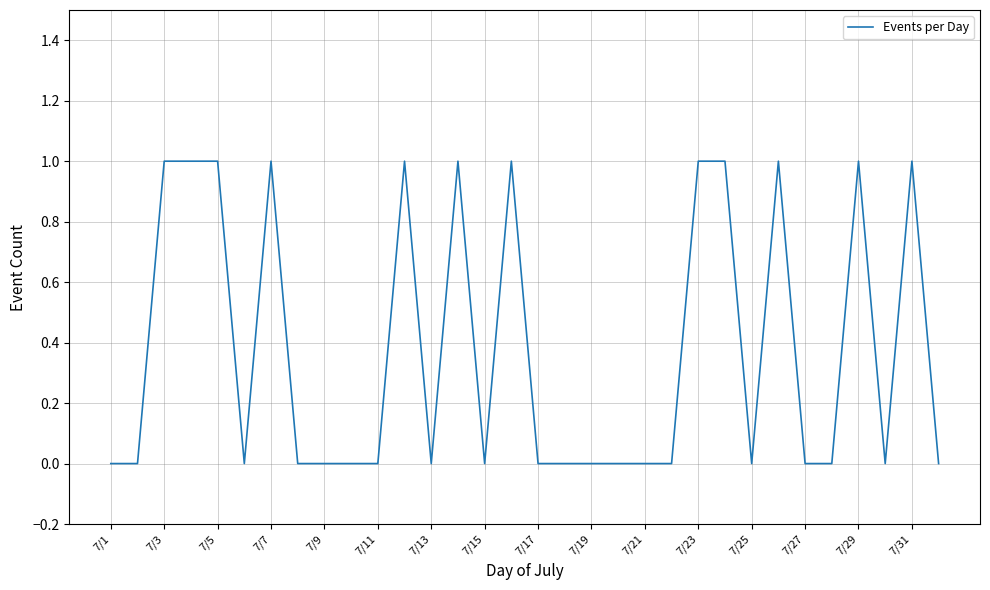

What is the difference between the maximum and minimum values?

1